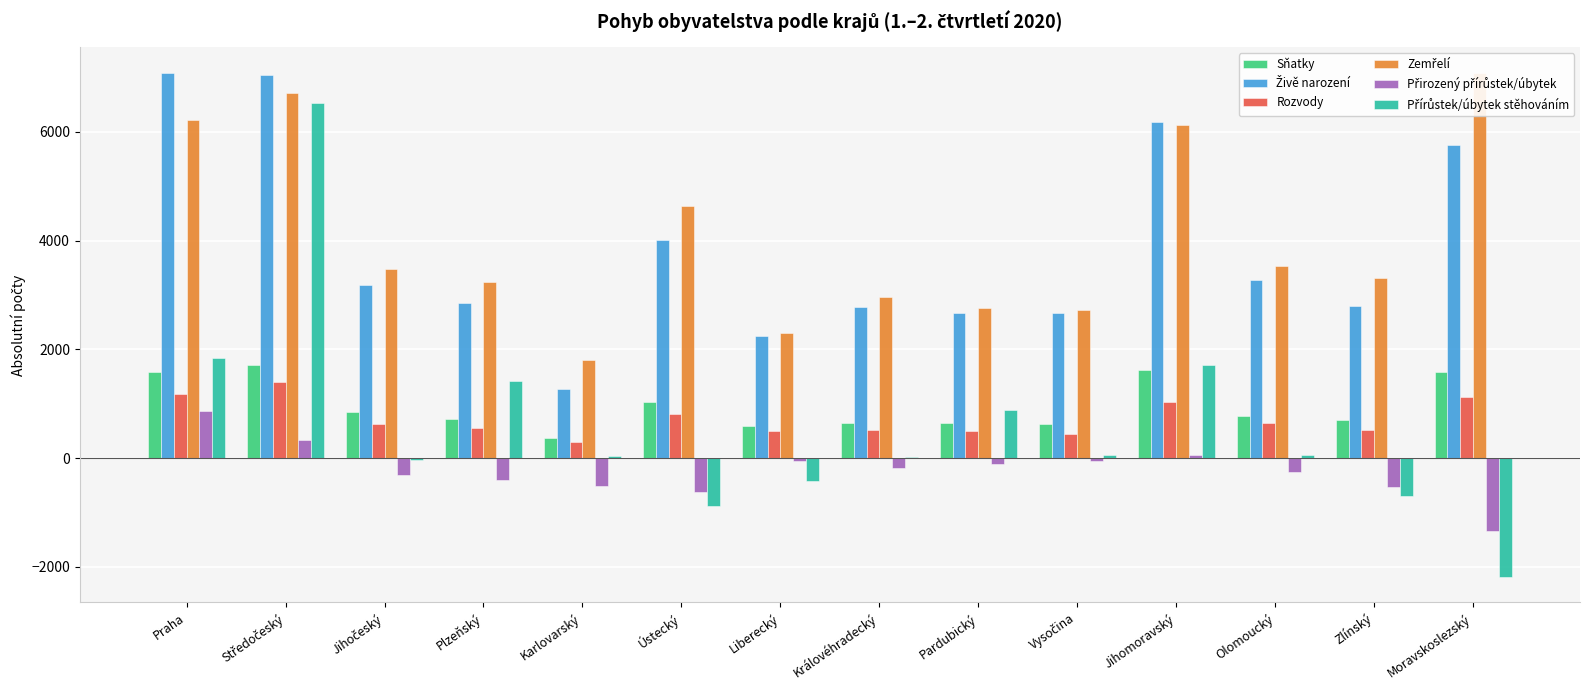

Does the chart contain stacked bars?

No